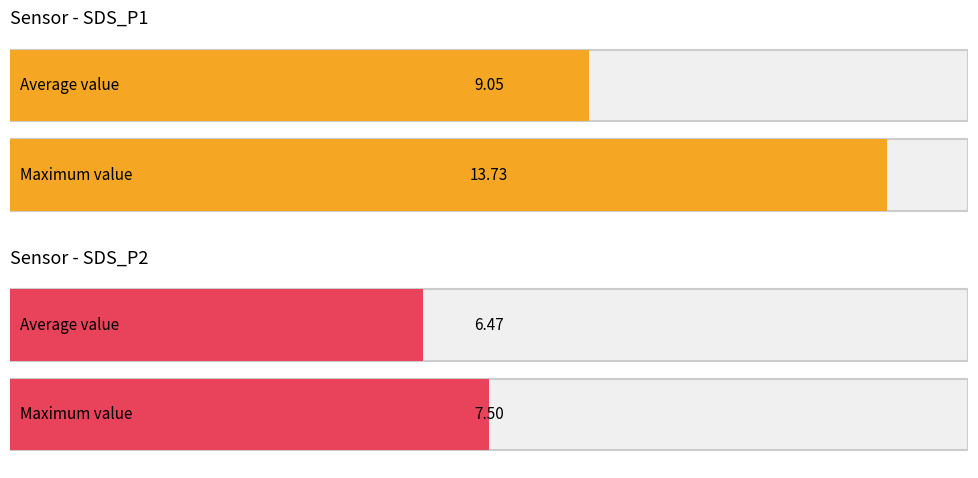

True or false: SDS_P2 has a value of 9.3 at 00:28.

False